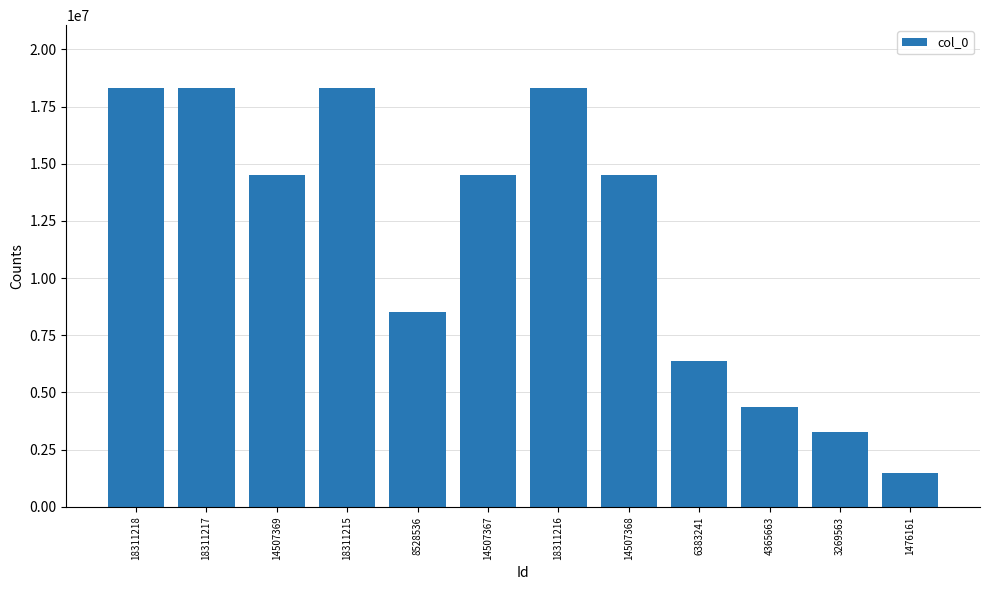

Which label corresponds to the smallest value in the chart?

1476161